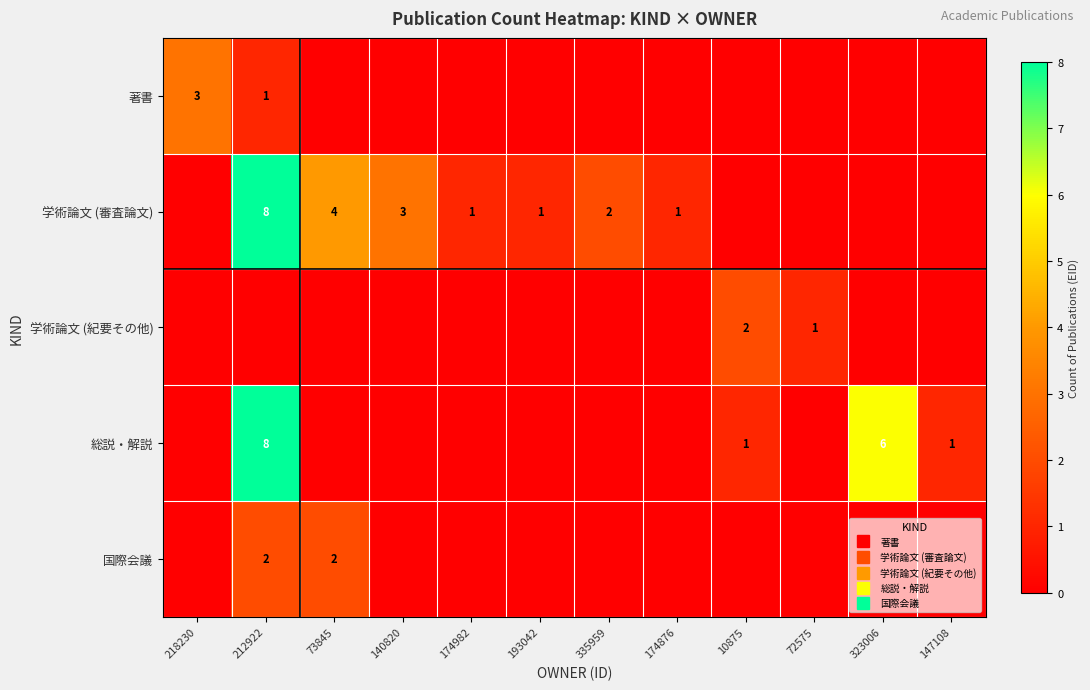

How many 学術論文 (紀要その他) values are between 0 and 1?

11